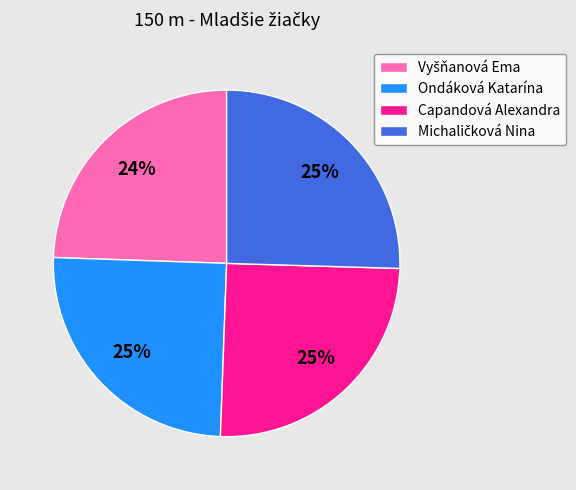

Approximately how many times larger is the value at Ondáková Katarína compared to Capandová Alexandra?

1.0